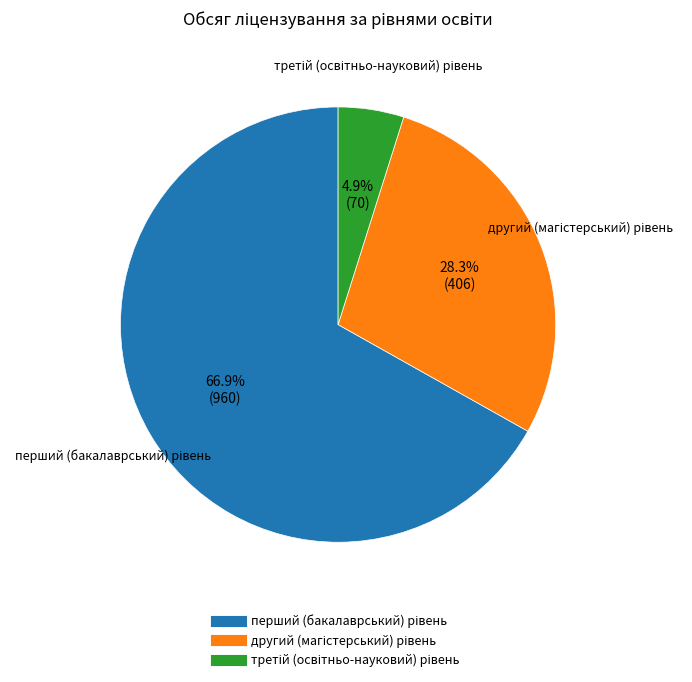

How many slices are in this pie chart?

3